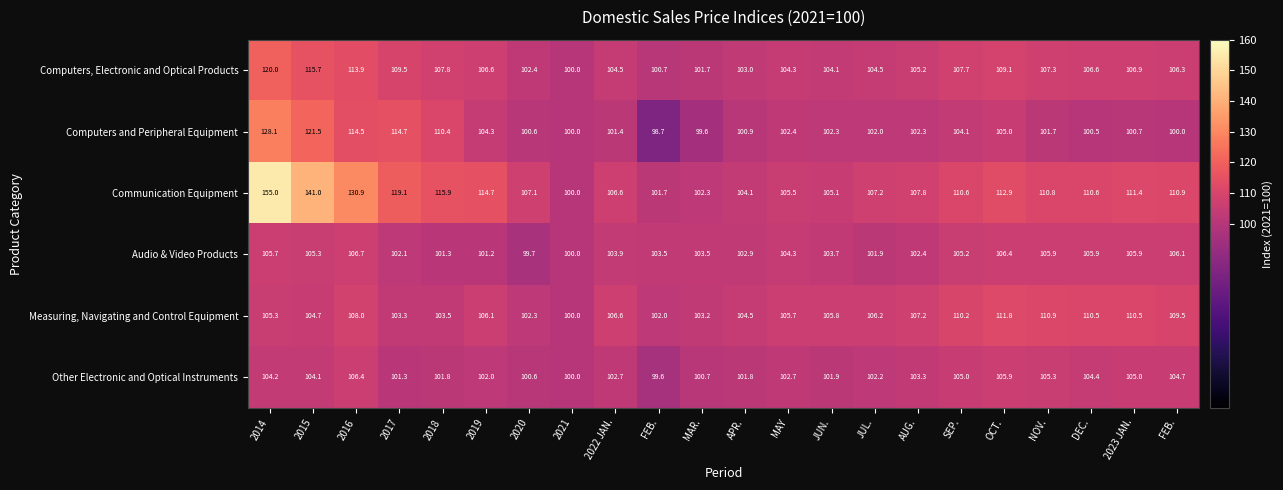

At how many categories does at least one series exceed 105?

18